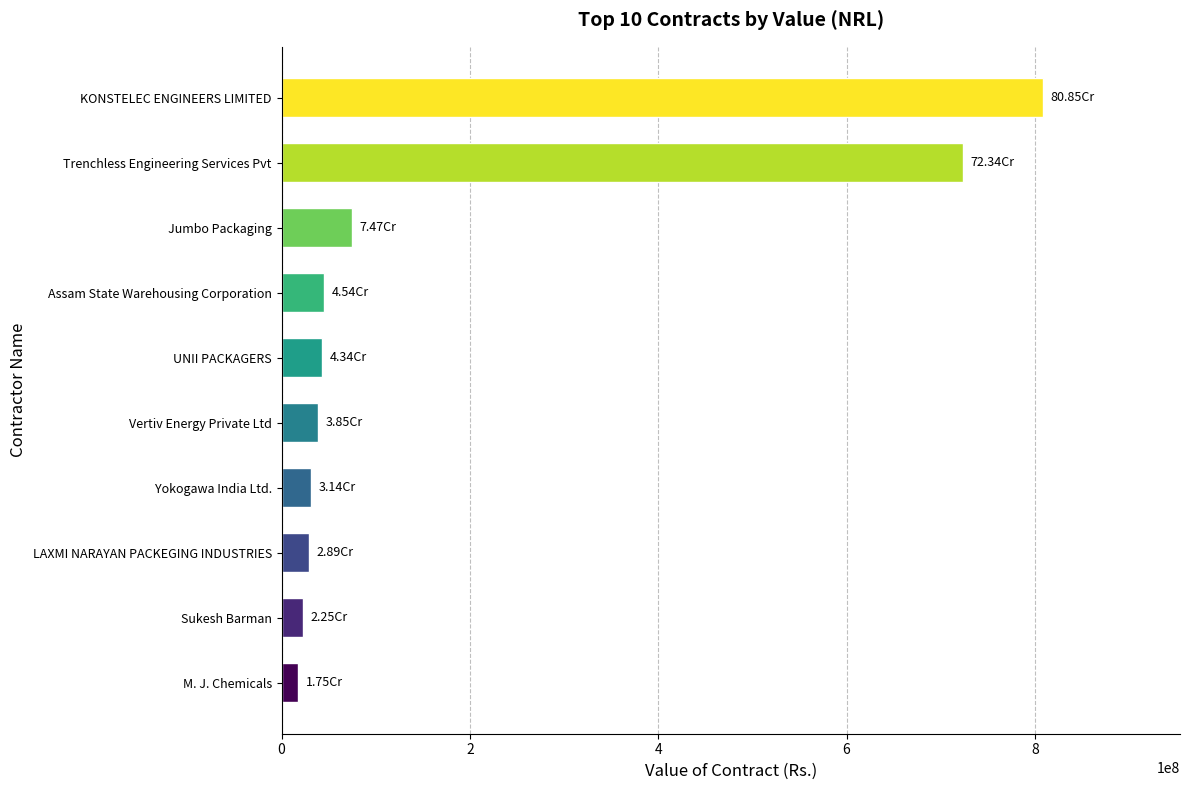

Where is the data nearest to the value 413001722?

Trenchless Engineering Services Pvt